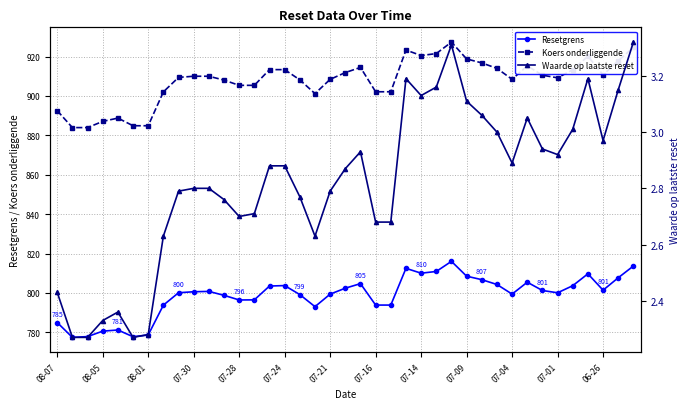

How many interior local peaks does the Waarde op laatste reset series have?

6